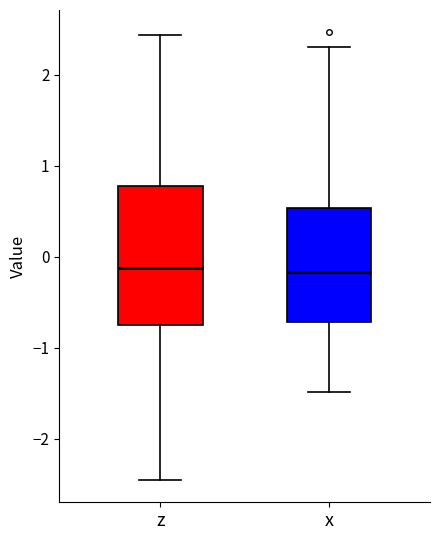

Reading left to right, transcribe this box plot: for each box, give where its median line is, the range the box spans, and where its two whiskers end, as read against the y-axis. The values are not printed on the chart, so give them approximately, as read against the axis.

z: median -0.1, box -0.7 to 0.8, whiskers -2.5 to 2.4
x: median -0.2, box -0.7 to 0.5, whiskers -1.5 to 2.3